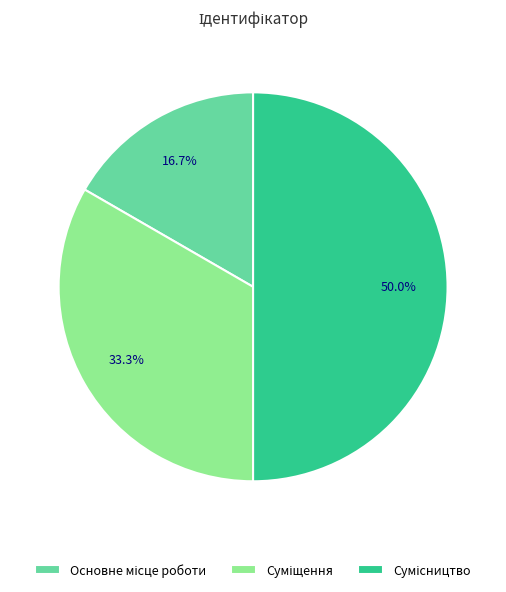

Is there a majority slice in this chart?

No